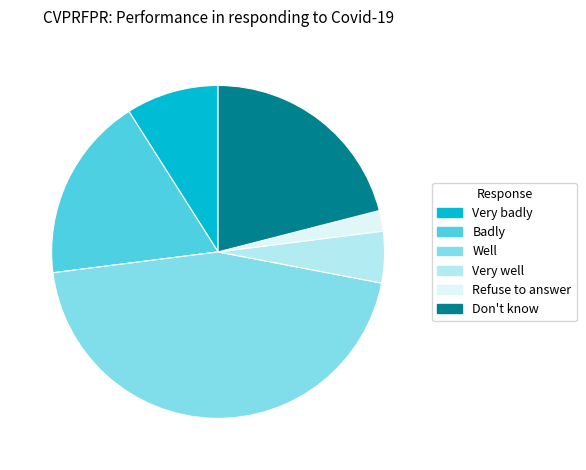

Count the number of slices in the pie.

6